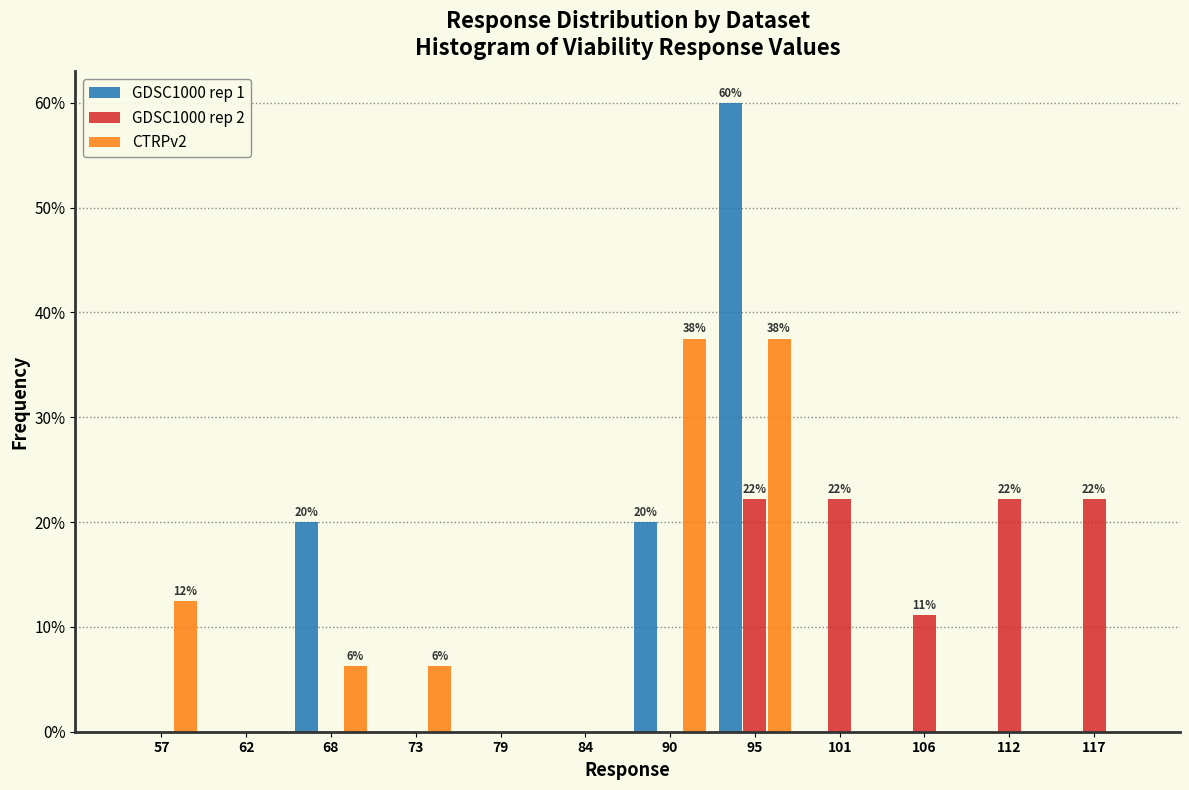

Is it true that GDSC1000 rep 1 equals -34.9 at 62?

False